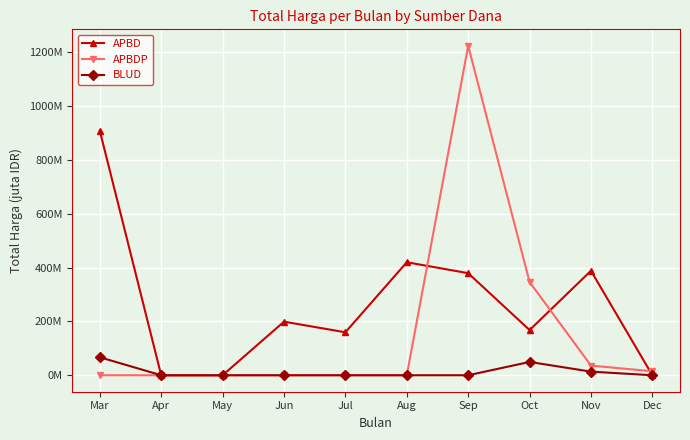

Does the chart have visible grid lines?

Yes